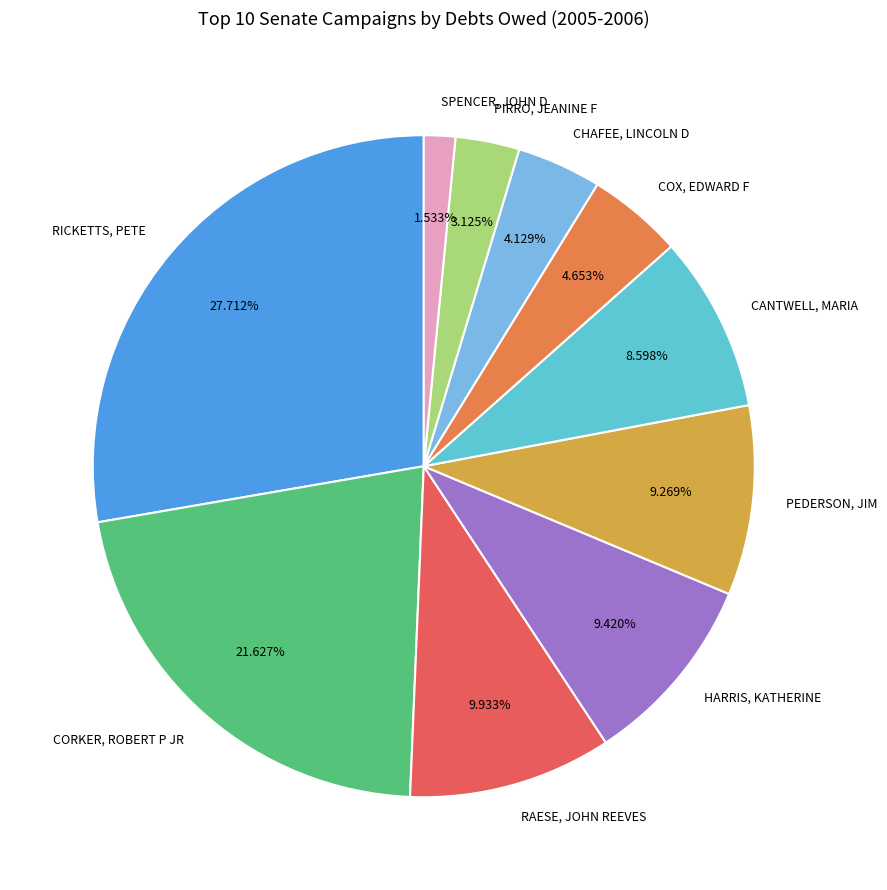

Is there a majority slice in this chart?

No